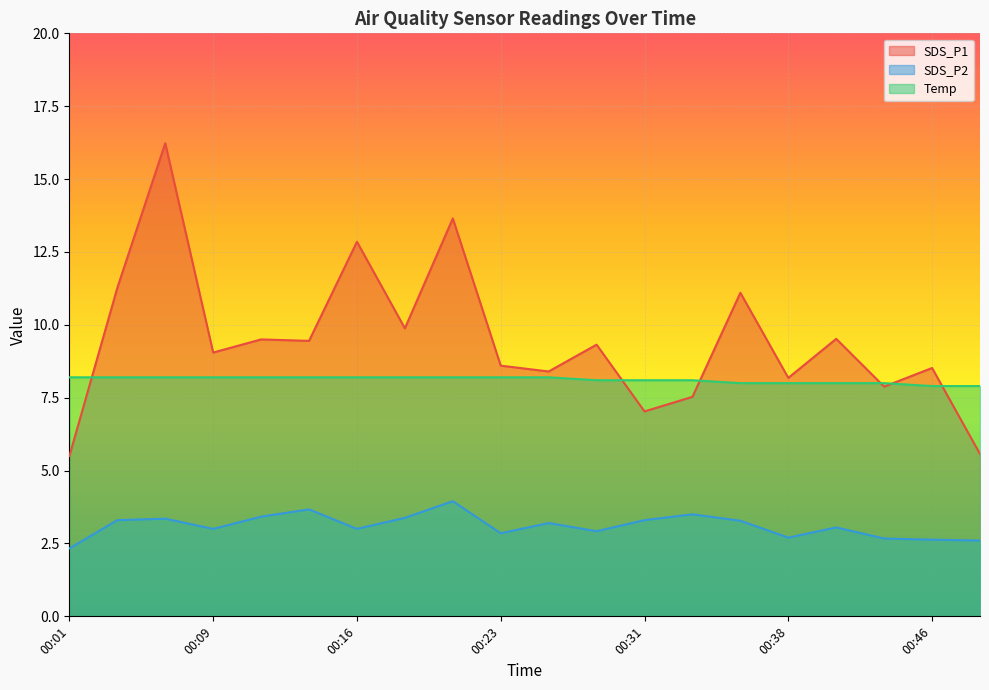

What is the sum of the Temp values at 00:09 and 00:01?

16.4